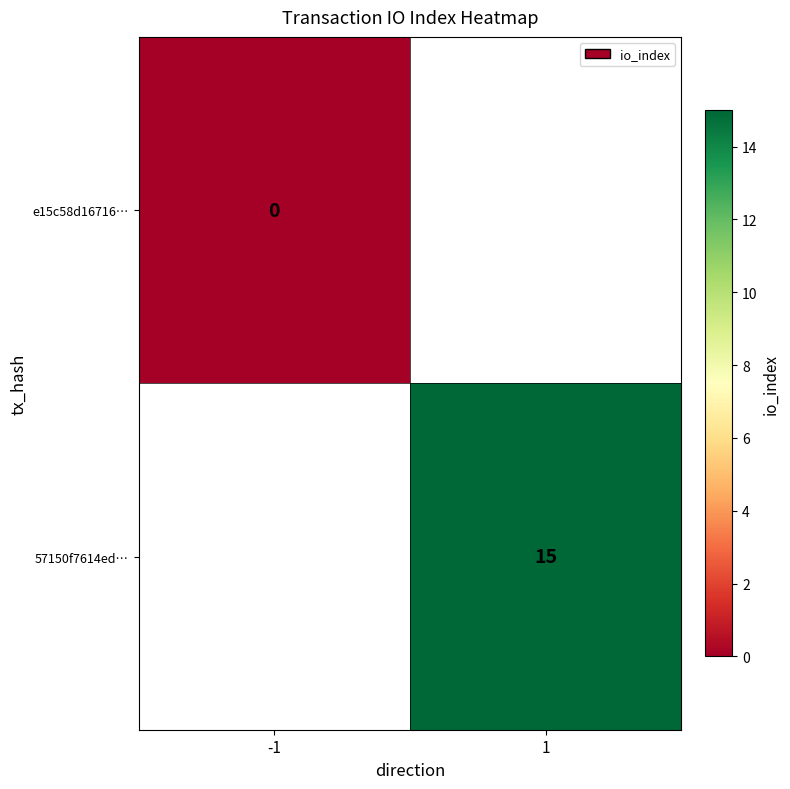

How many values in 57150f7614ed… are above zero?

1